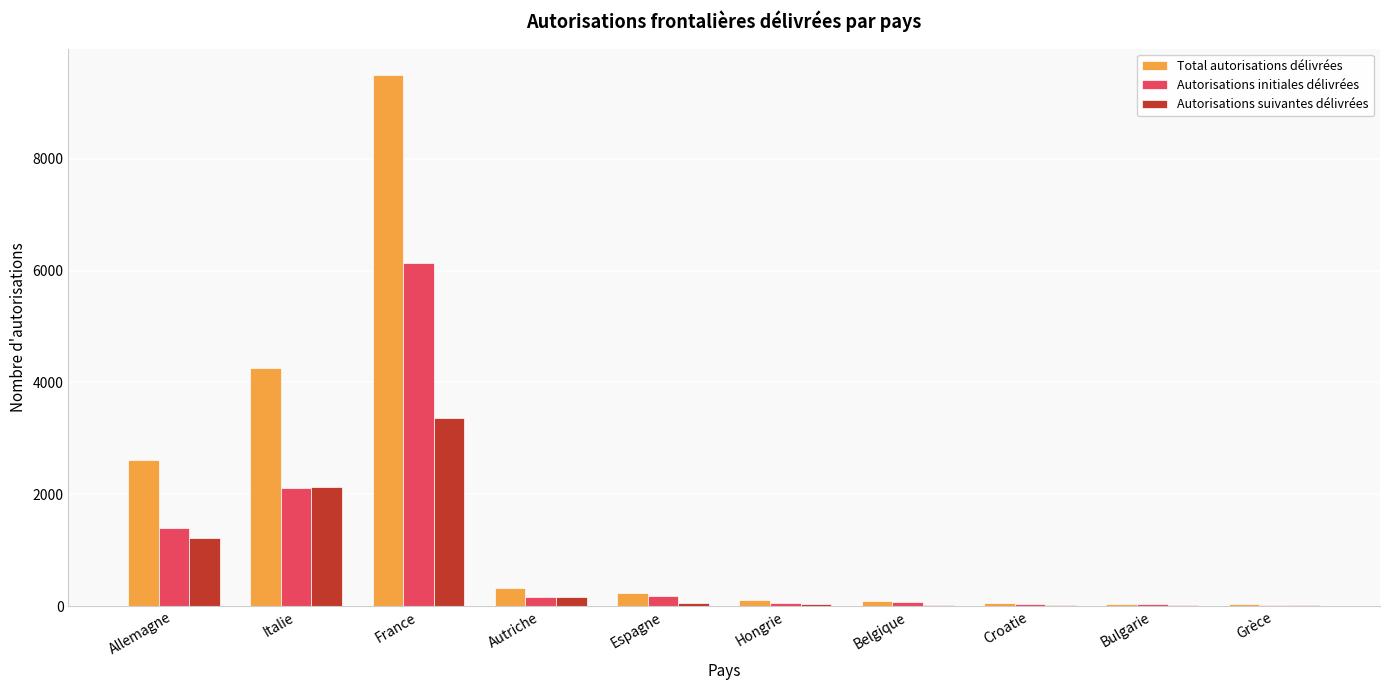

Between Allemagne and Italie, which series saw the biggest shift?

Total autorisations délivrées